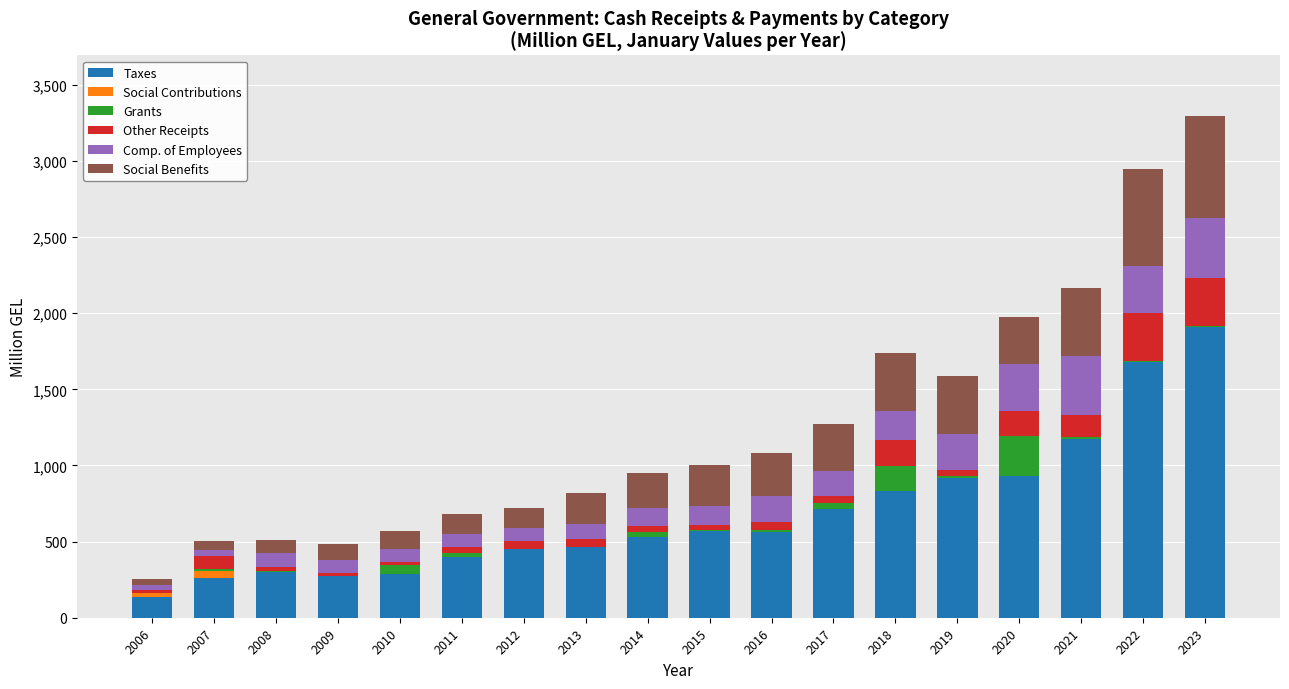

True or false: Taxes has a value of 298.1 at 2015.

False